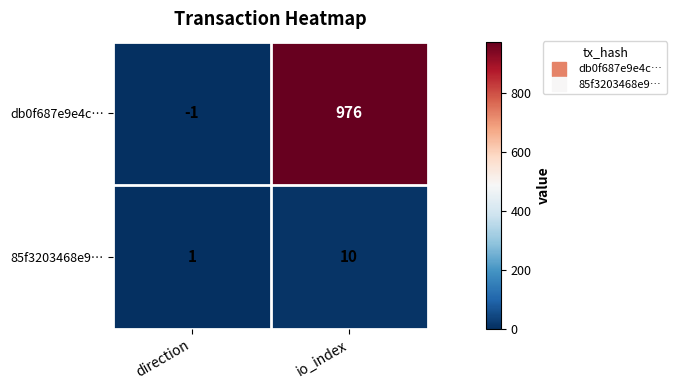

At how many categories does at least one series exceed 919?

1